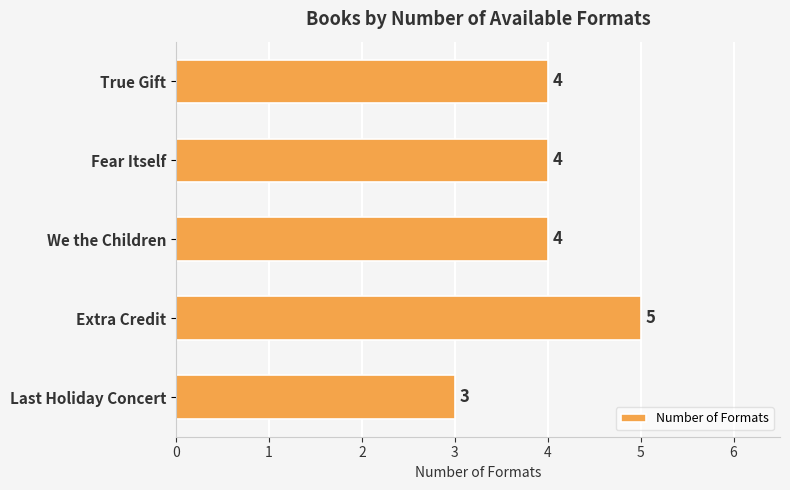

Approximately how many times larger is the value at True Gift compared to Last Holiday Concert?

1.3